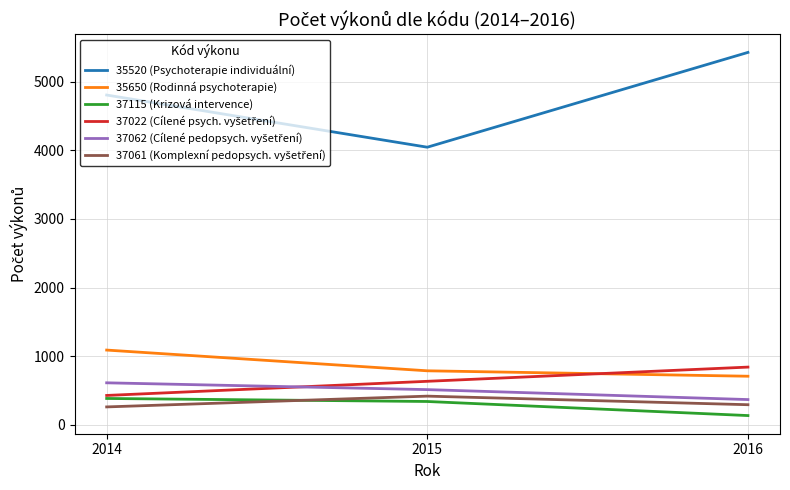

What is the minimum value shown in the chart?

135